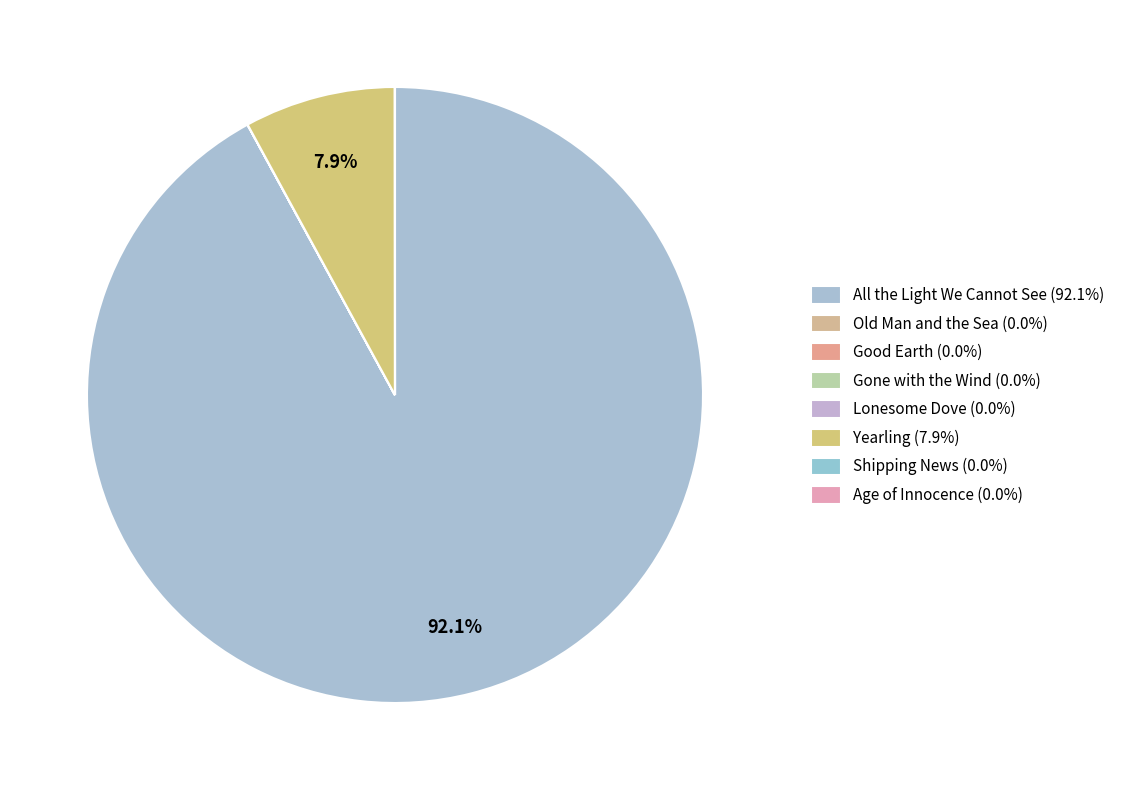

How many slices are in this pie chart?

8